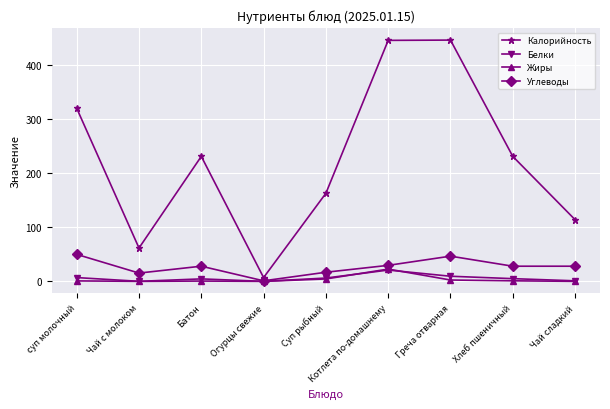

Which series has the largest range (max minus min)?

Калорийность